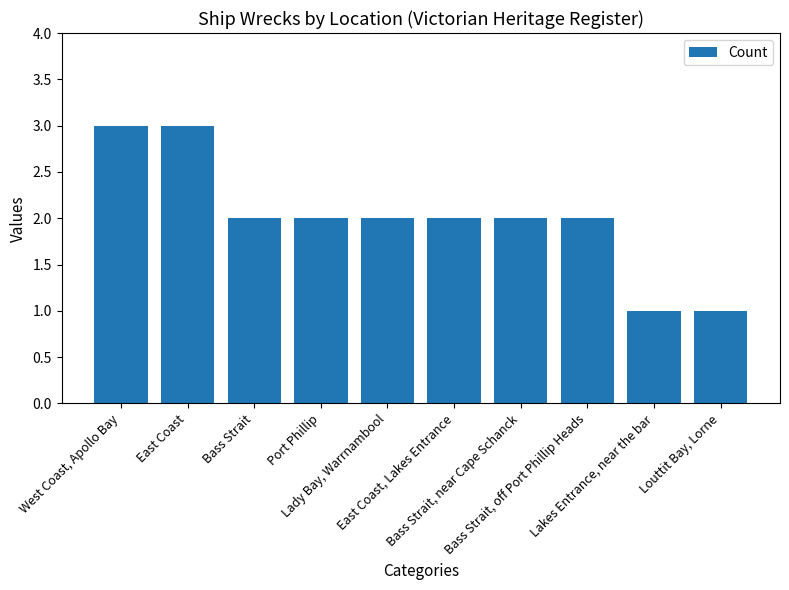

What is the maximum value shown in the chart?

3